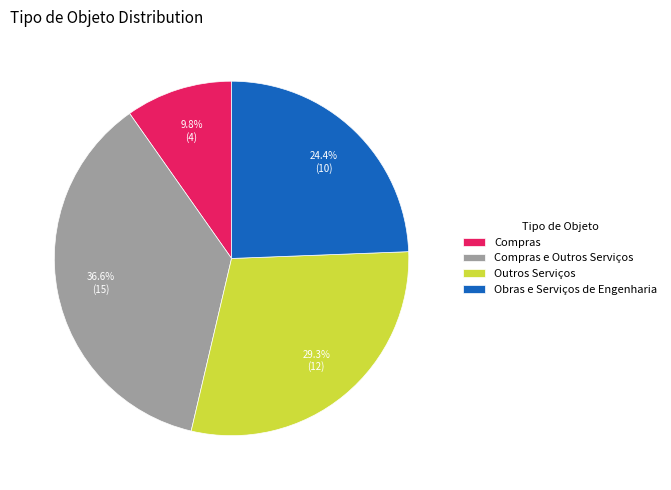

Rank the categories by value from lowest to highest.

Compras, Obras e Serviços de Engenharia, Outros Serviços, Compras e Outros Serviços